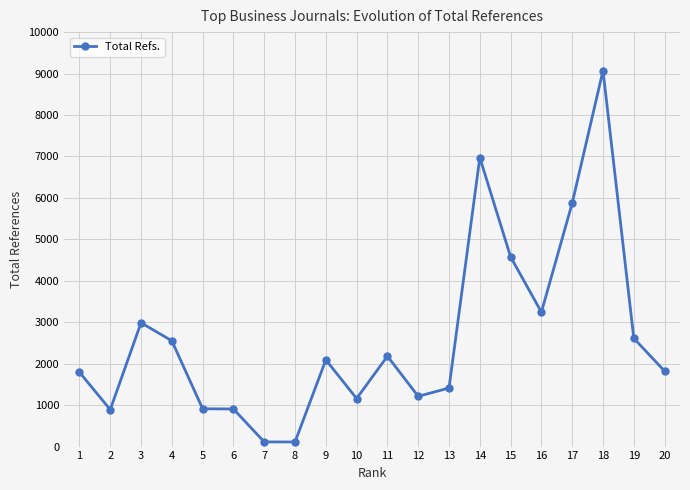

What value does the data have at 18, to the nearest 100?

9100